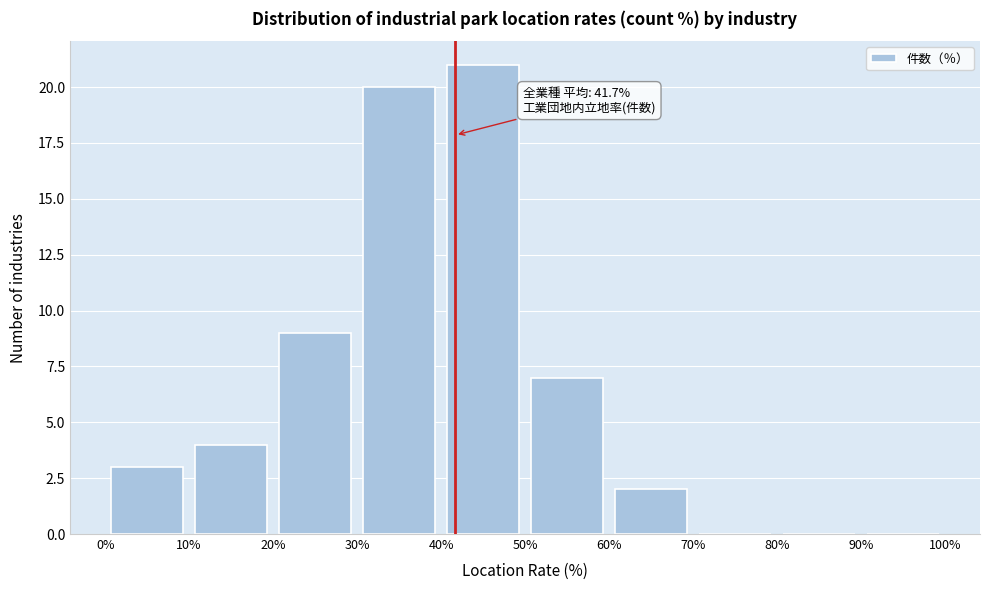

Over which range of the x-axis is the bar tallest?

40% to 50%